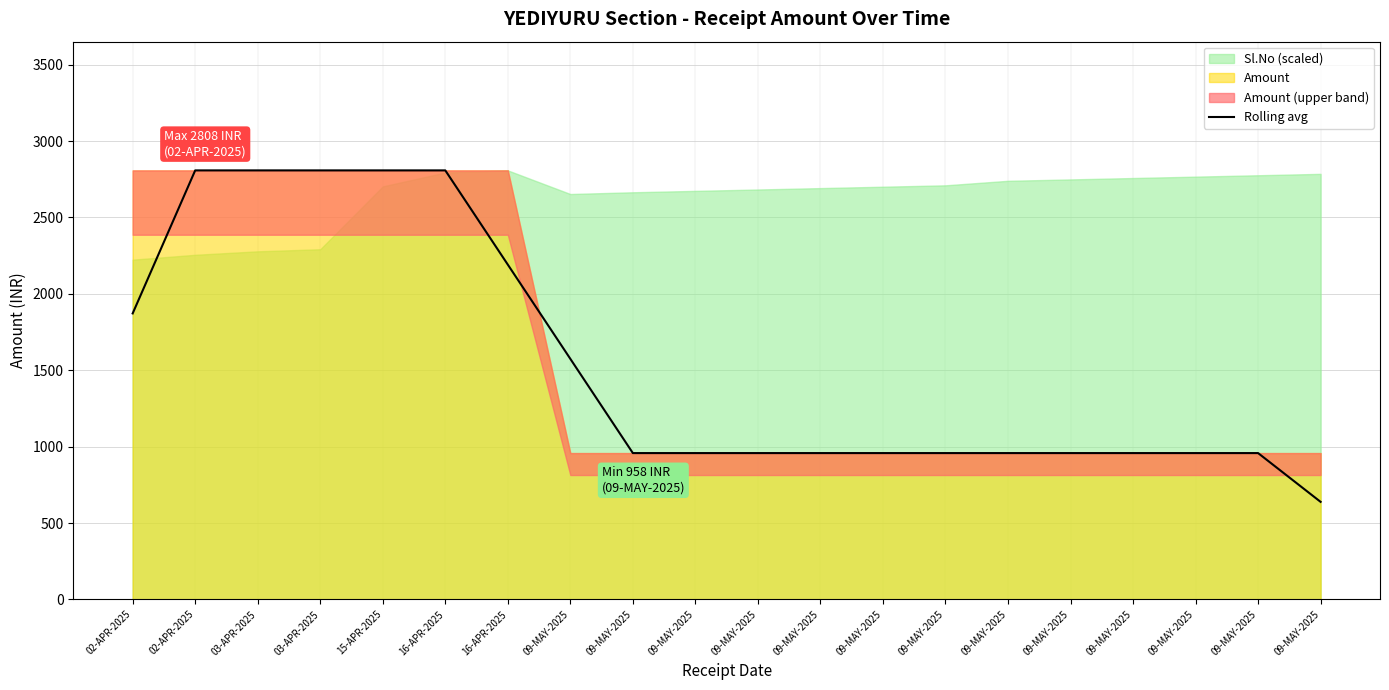

Which has a higher value, 09-MAY-2025 or 09-MAY-2025?

09-MAY-2025